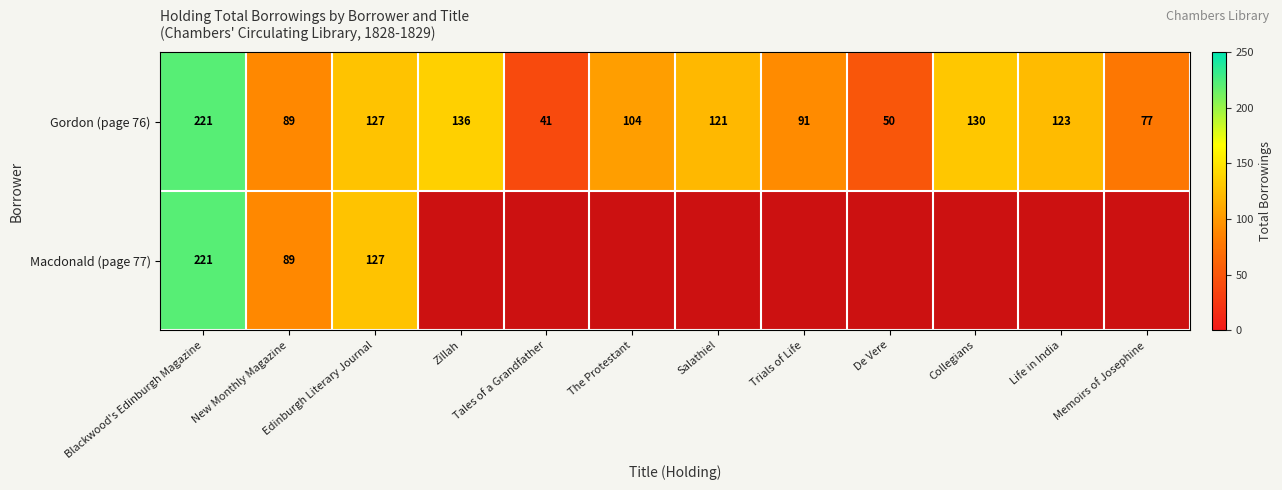

What is the sum of all Gordon (page 76) values?

1310